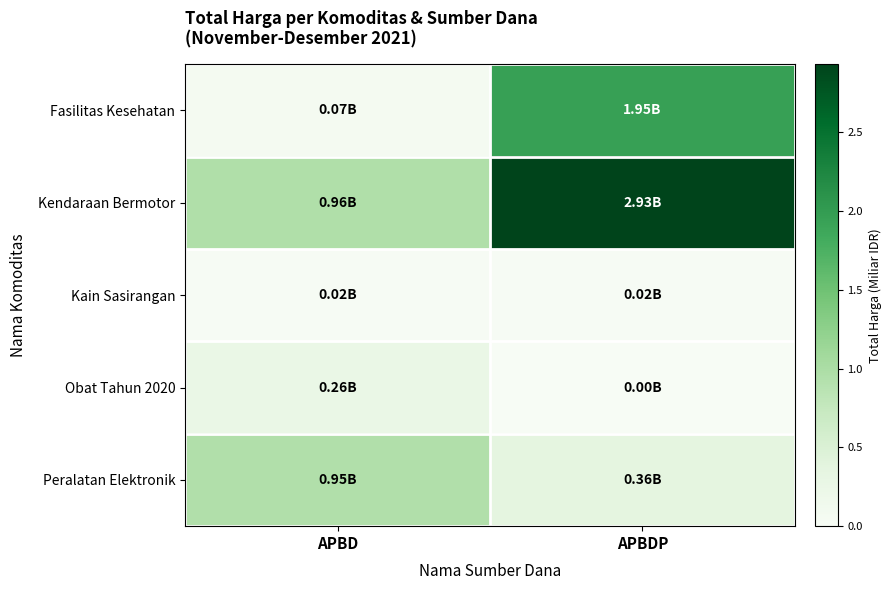

Reading left to right, transcribe all the data shown in this chart.

Fasilitas Kesehatan: APBD=0.1	APBDP=2.0
Kendaraan Bermotor: APBD=1.0	APBDP=2.9
Kain Sasirangan: APBD=0.0	APBDP=0.0
Obat Tahun 2020: APBD=0.3	APBDP=0.0
Peralatan Elektronik: APBD=0.9	APBDP=0.4